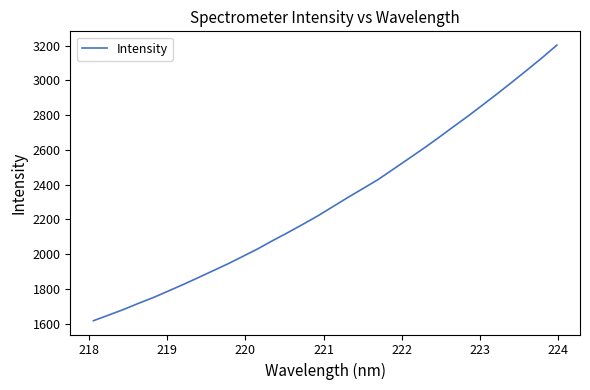

Reading right to left, transcribe all the data shown in this chart.

3202.5	3128.7	3058.7	2989.7	2922.0	2856.1	2790.9	2728.5	2664.9	2603.9	2544.8	2486.0	2427.6	2376.6	2325.7	2273.2	2220.6	2172.1	2124.6	2079.2	2031.7	1988.3	1945.2	1905.1	1865.2	1825.9	1788.1	1750.8	1717.2	1681.8	1649.5	1617.6